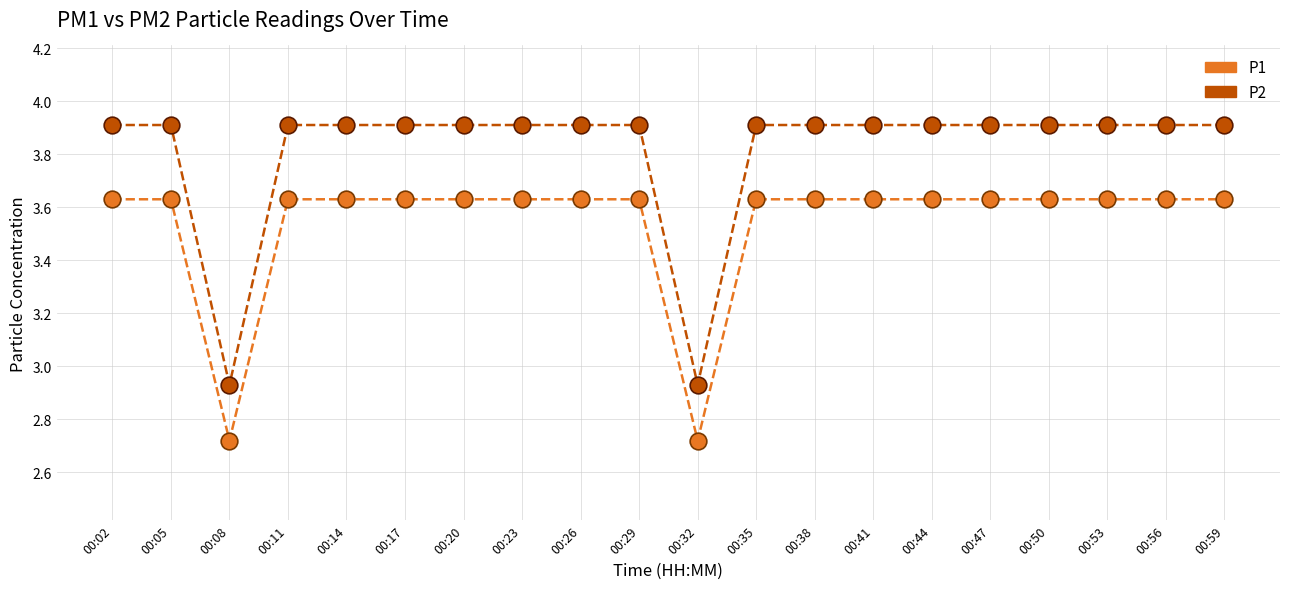

What is the difference between the maximum and minimum values in the P1 series?

0.9